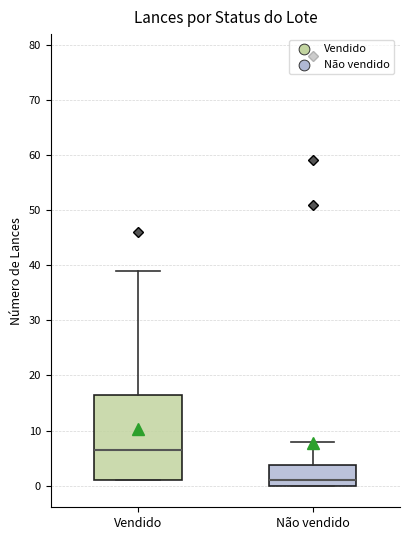

Which box's median line is the highest?

Vendido